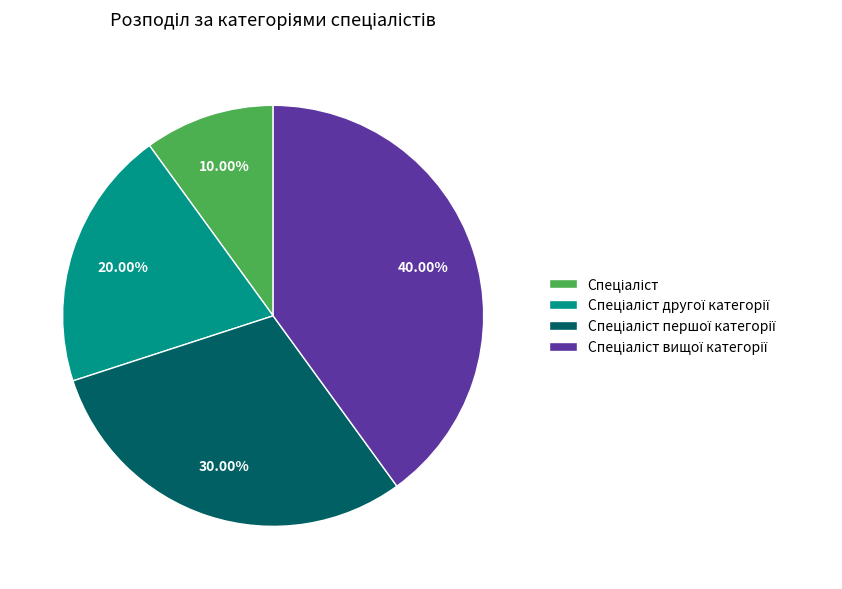

Does any single category account for the majority?

No